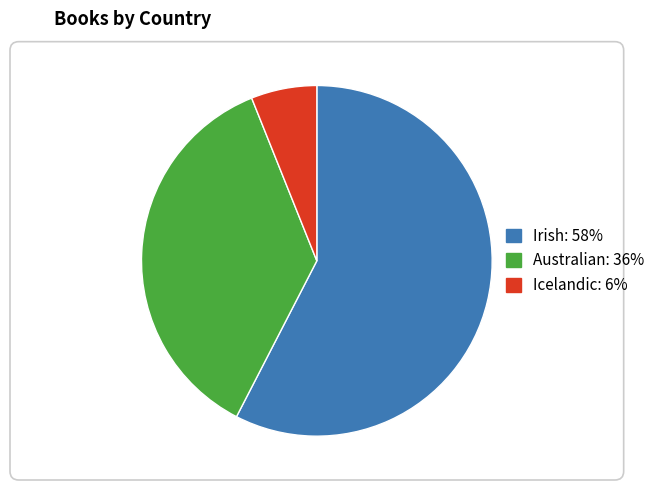

Is there a majority slice in this chart?

Yes